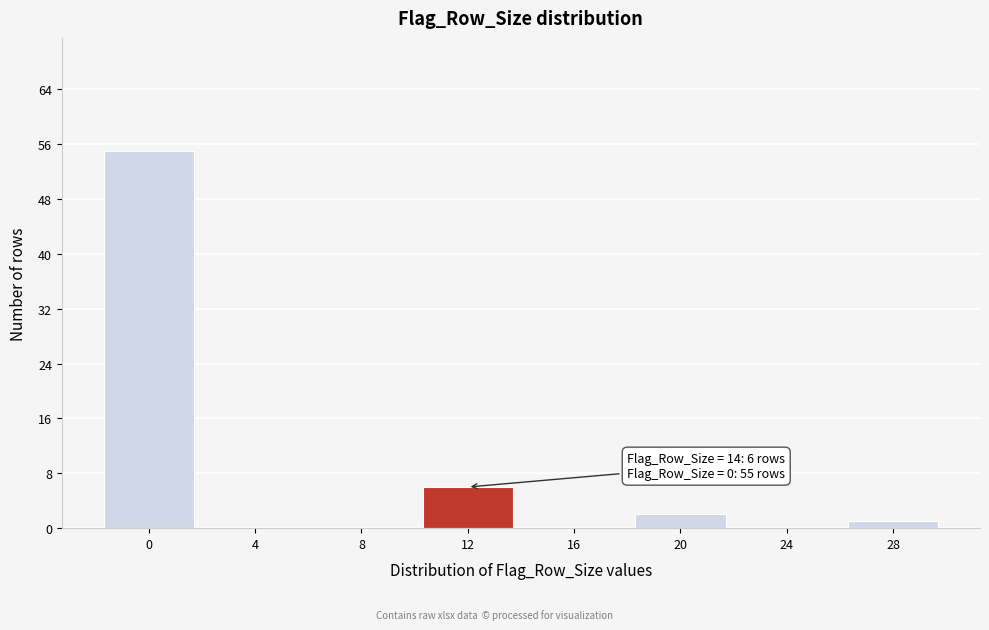

Reading left to right, extract all data points from this chart.

0=55	4=0	8=0	12=6	16=0	20=2	24=0	28=1